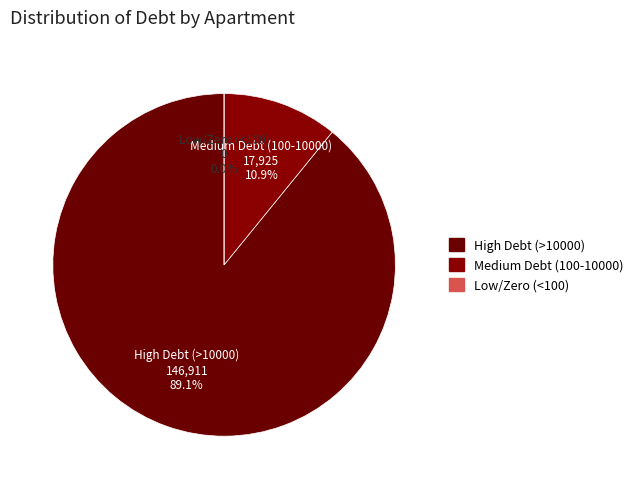

Do 32 and 13 together represent more than half of the pie?

No